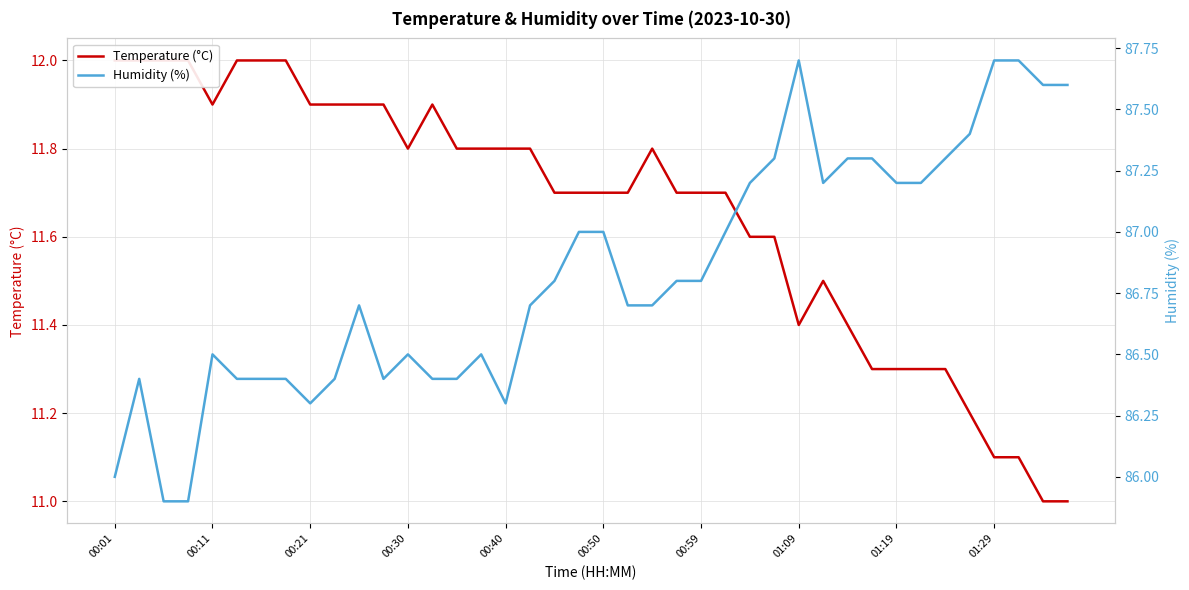

Rank the series by their average value, from lowest to highest.

Temperature (°C), Humidity (%)